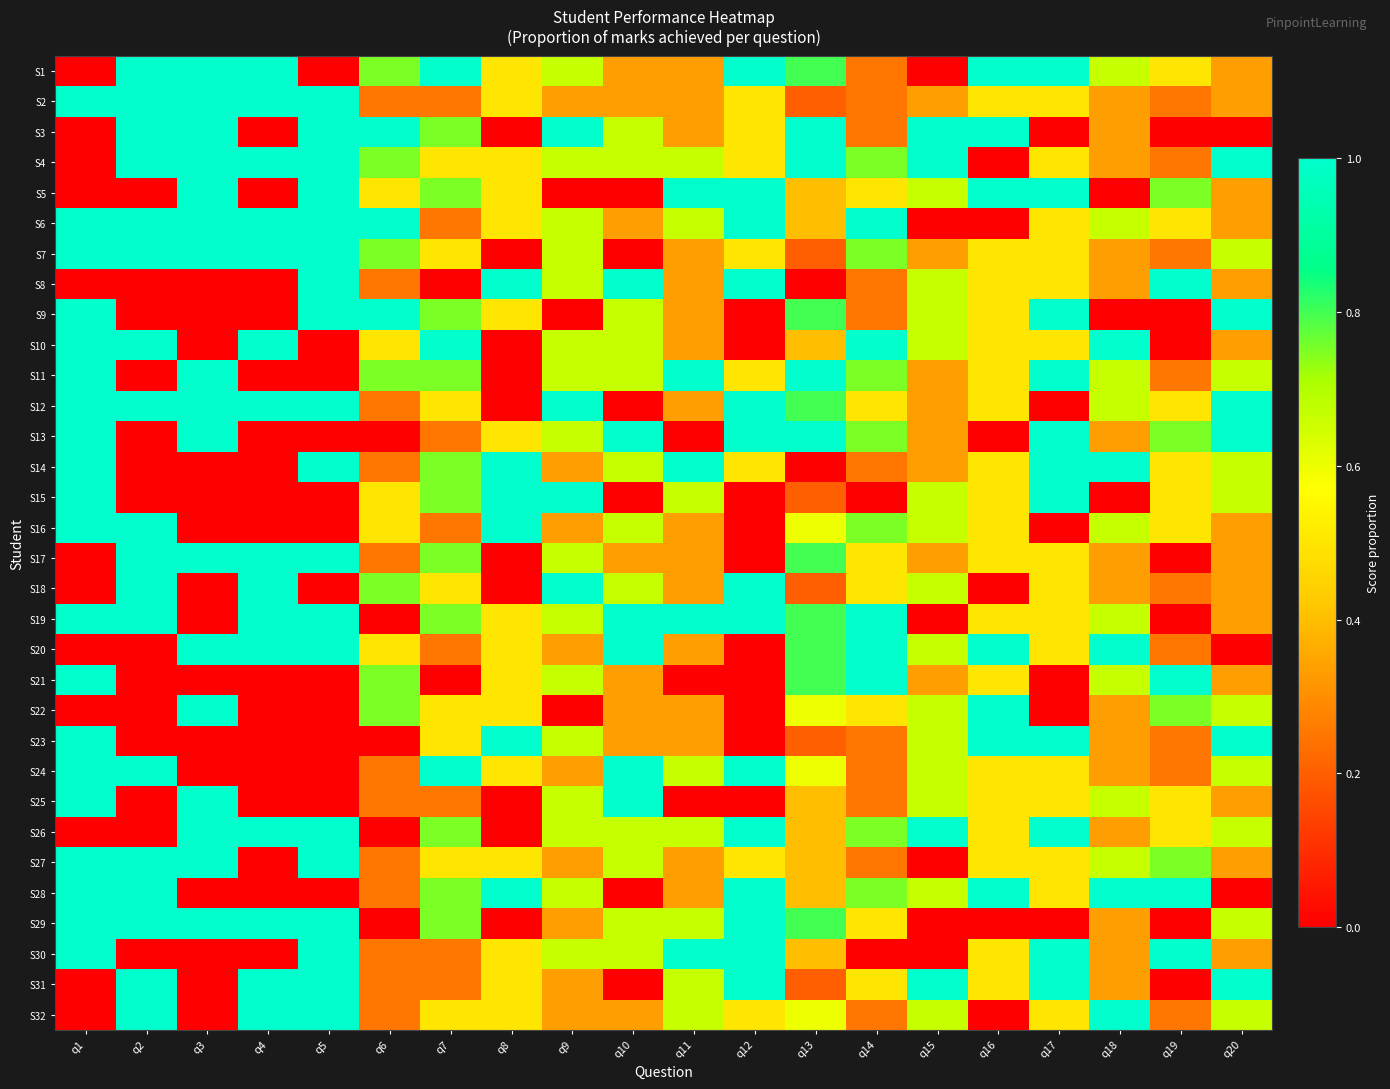

What is the difference between the highest and lowest values at q11?

1.0